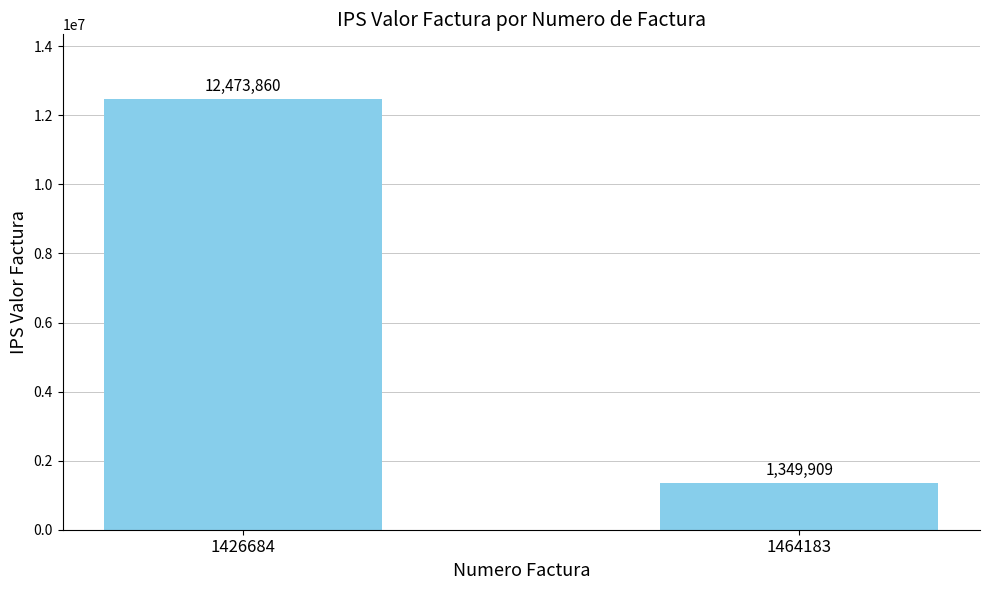

What is the difference between the values at 1464183 and 1426684?

11123951